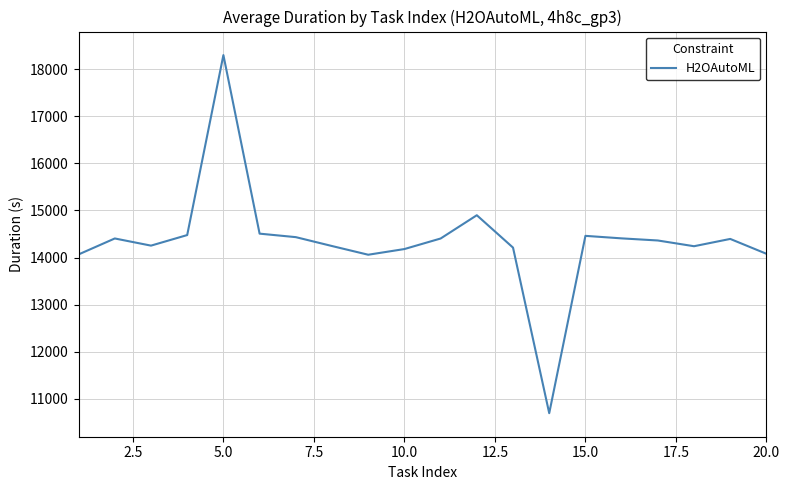

What is the smallest value displayed?

10693.2